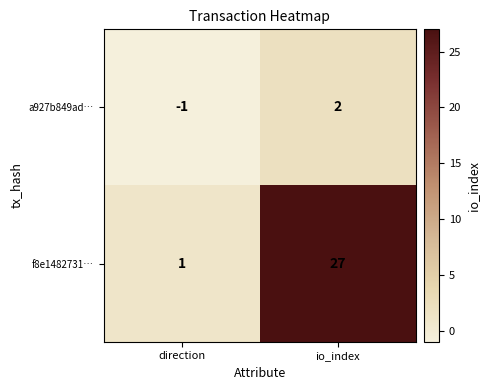

At how many categories does at least one series exceed 8?

1